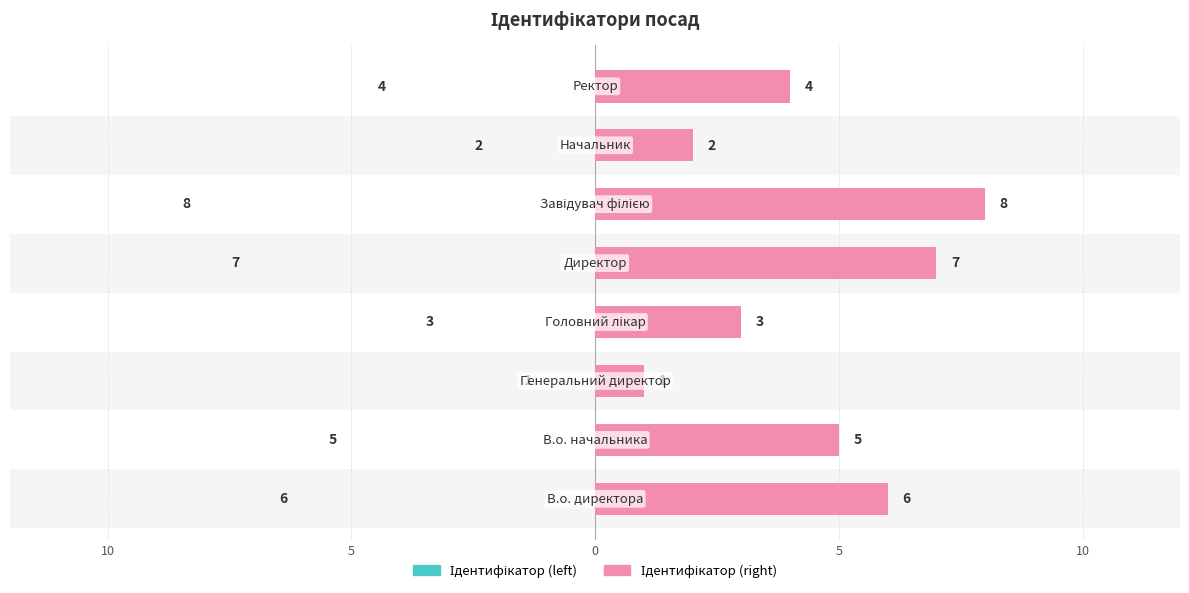

Is the value of Ідентифікатор (right) at 5 greater than the value of Ідентифікатор (left) at 5?

No